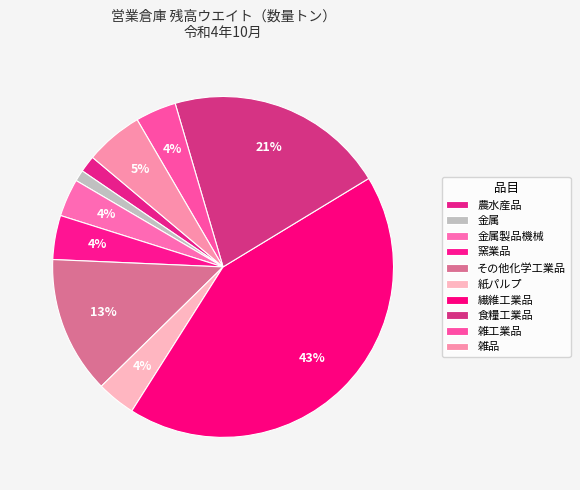

How many segments does this pie chart have?

10